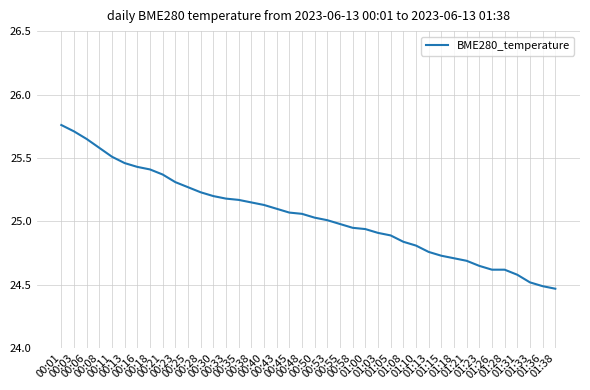

Is this an area chart (filled region under the line)?

No